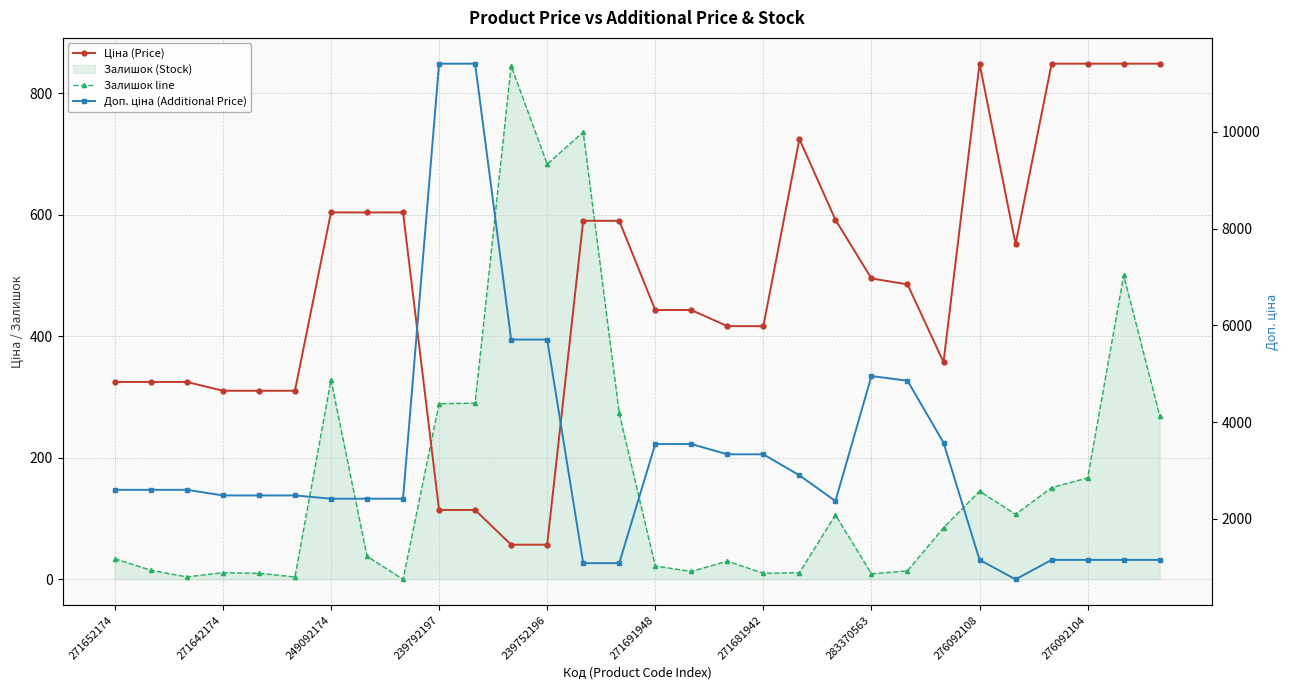

Which has a higher value, 26 or 271652174?

26